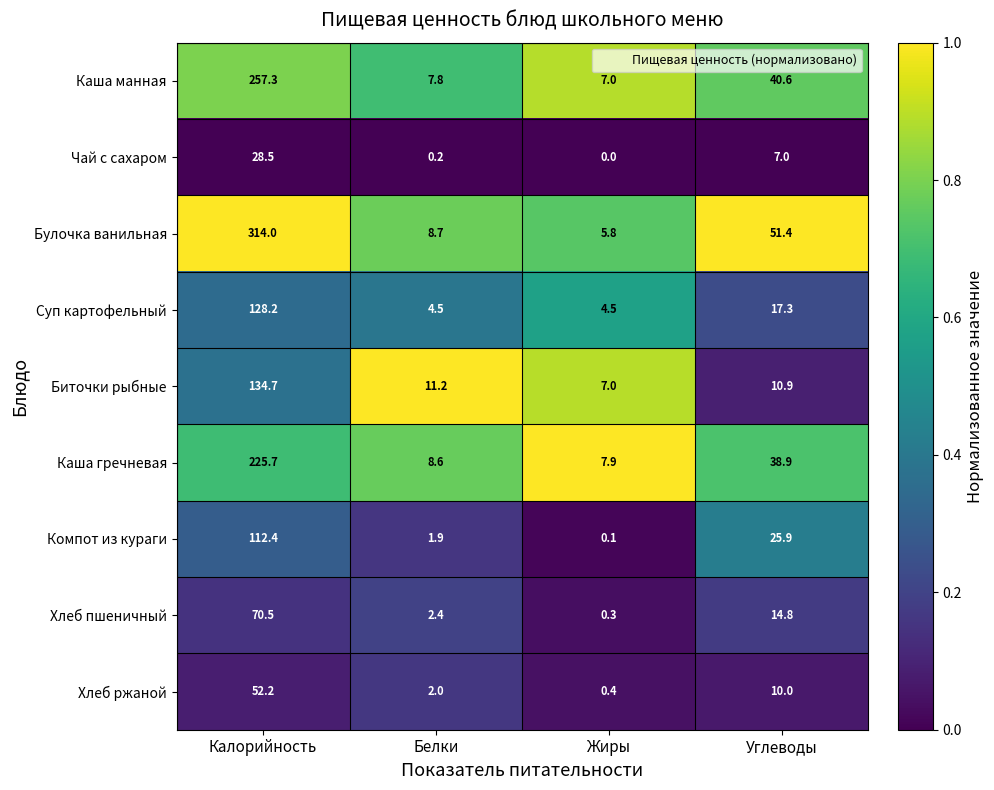

What is the sum of the Хлеб ржаной values at Углеводы and Белки?

12.0